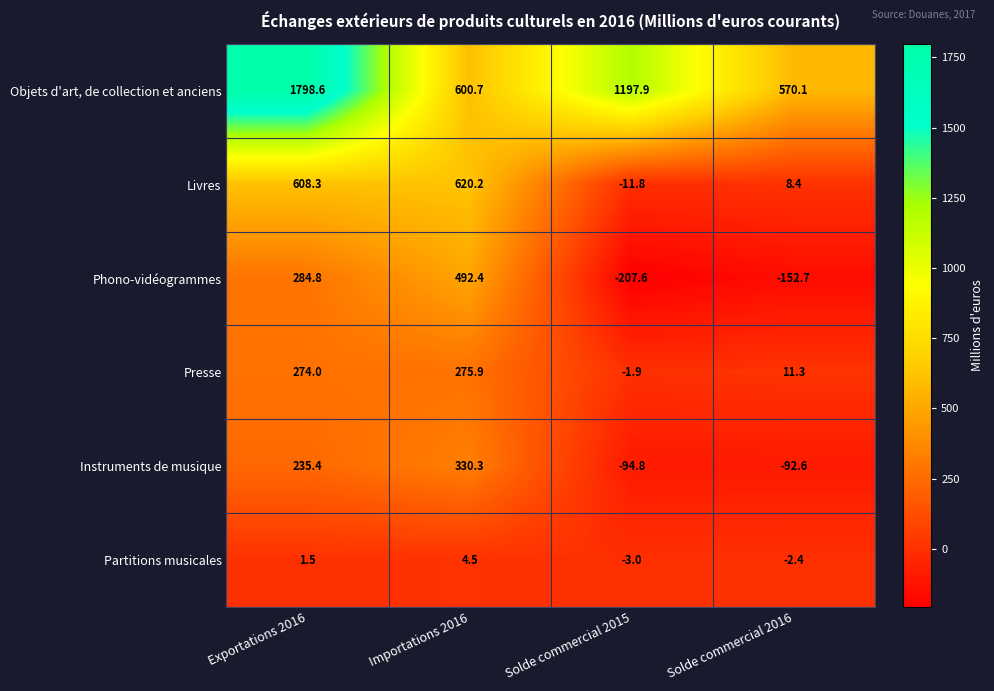

What is the greatest value displayed?

1798.6